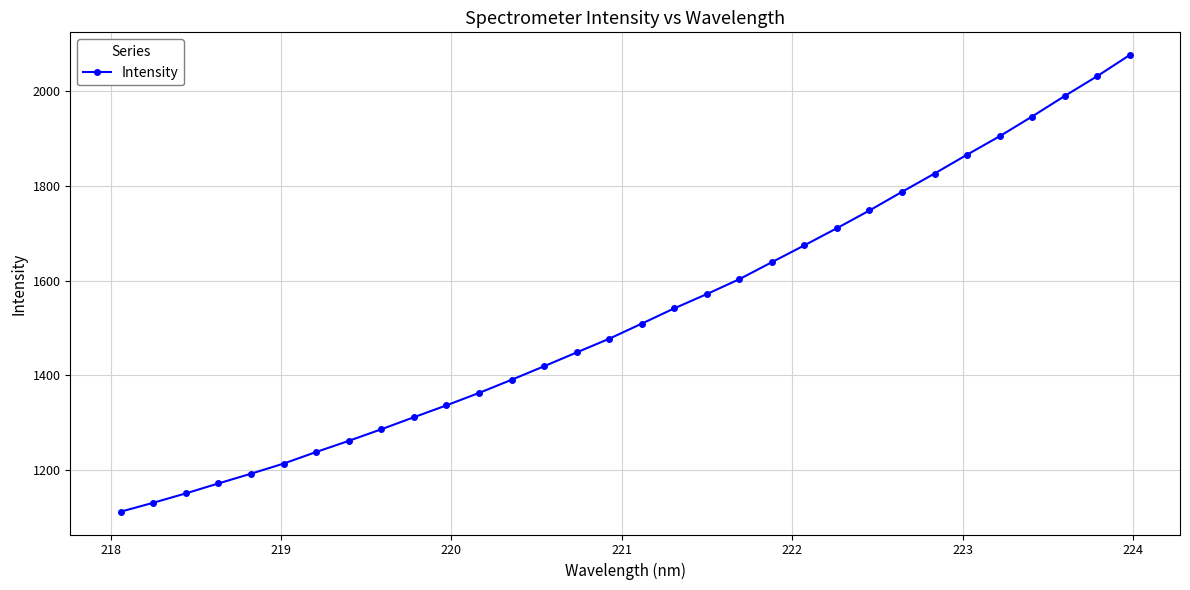

What is the greatest value displayed?

2075.9